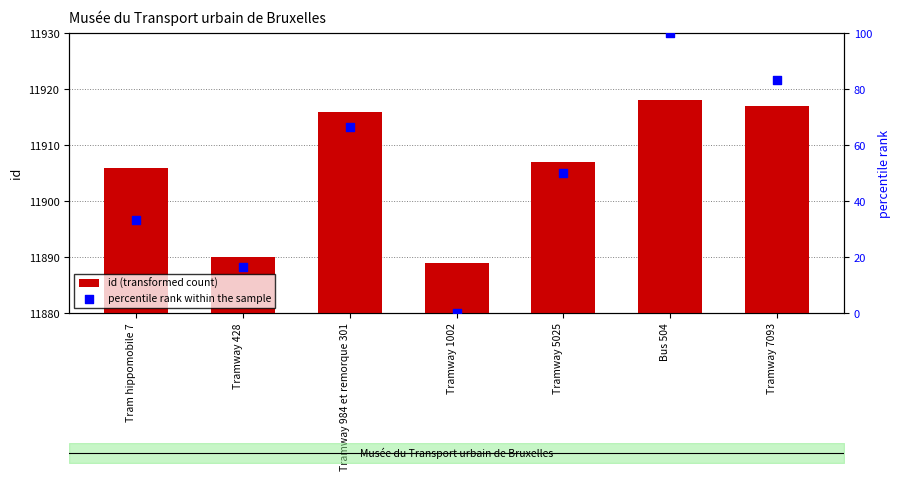

What are all the series names shown in the legend?

id (transformed count), percentile rank within the sample